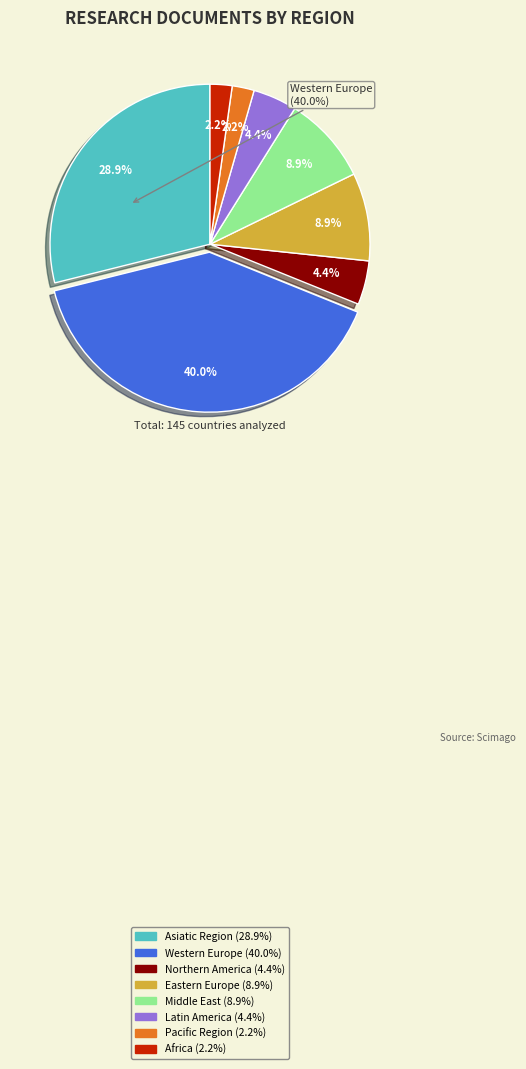

What is the ratio of the value at Northern America to the value at Eastern Europe?

0.5